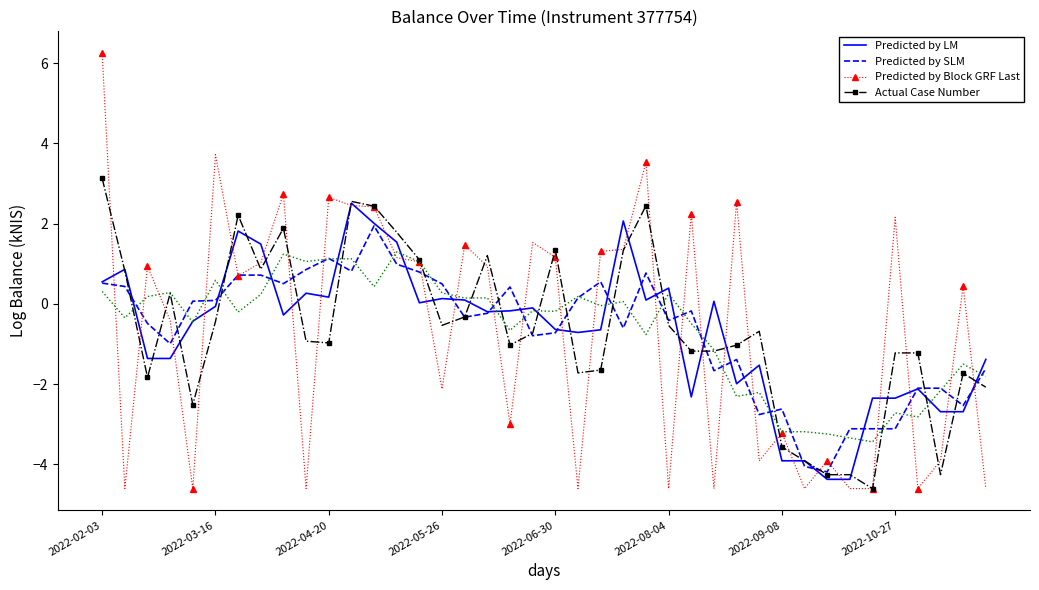

Count the number of categories in the chart.

40